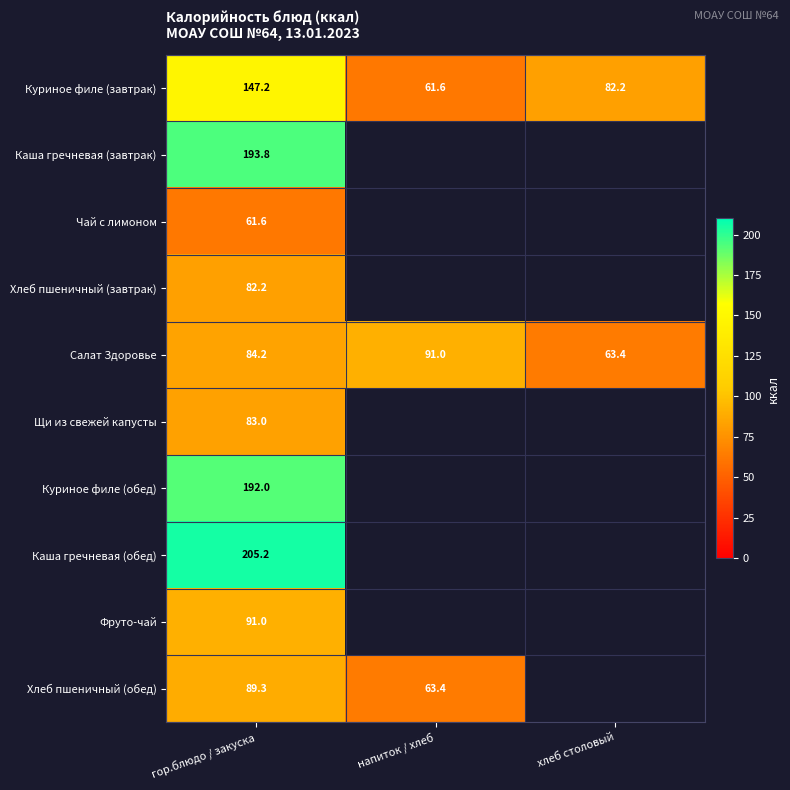

What is the difference between the Куриное филе (завтрак) values at напиток / хлеб and гор.блюдо / закуска?

85.6